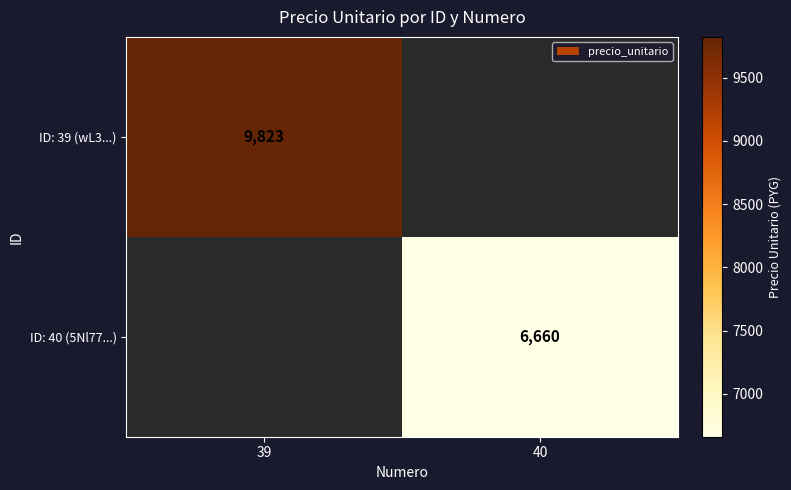

The value of ID: 40 (5Nl77...) at 40 is 6660. True or false?

True